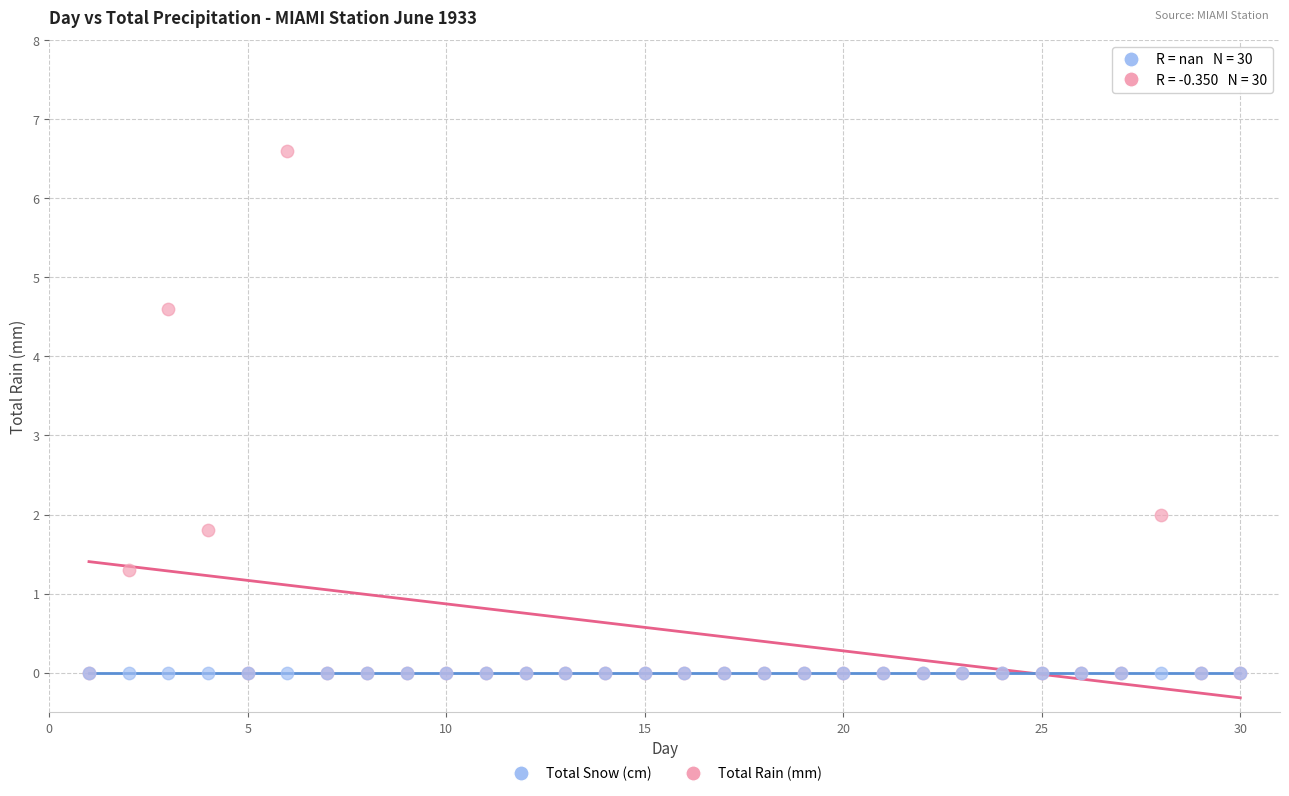

In the Total Rain (mm) series, what Y value is closest to 3?

2.0